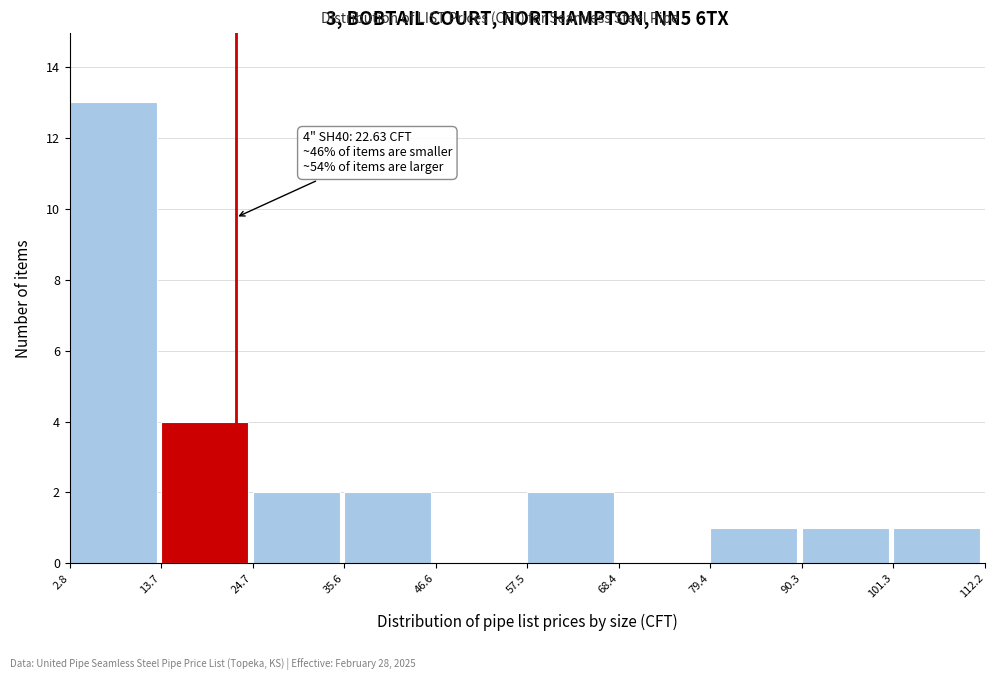

Over which range of the x-axis is the bar tallest?

2.8 to 13.7